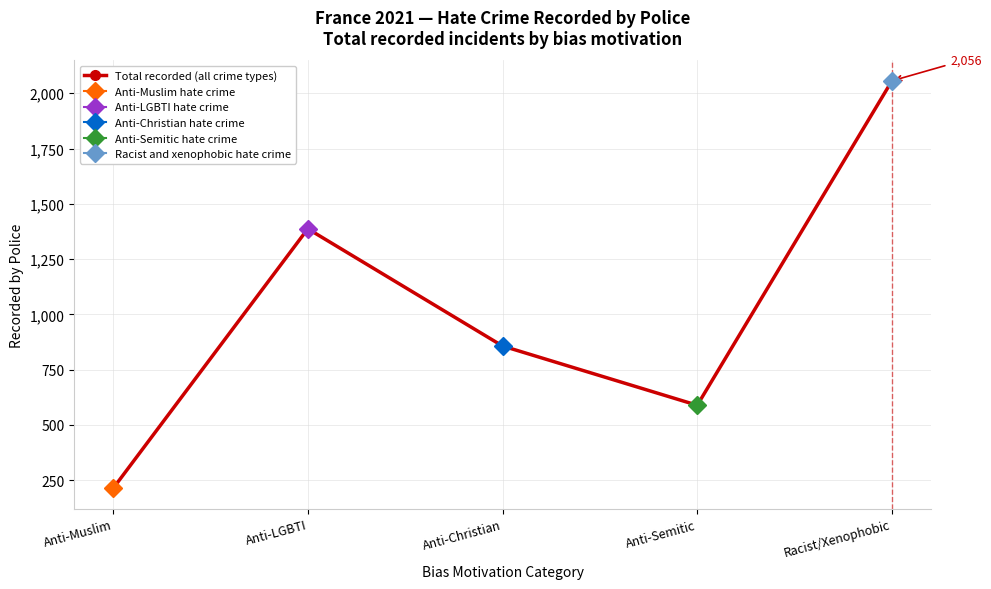

What is the smallest value displayed?

213